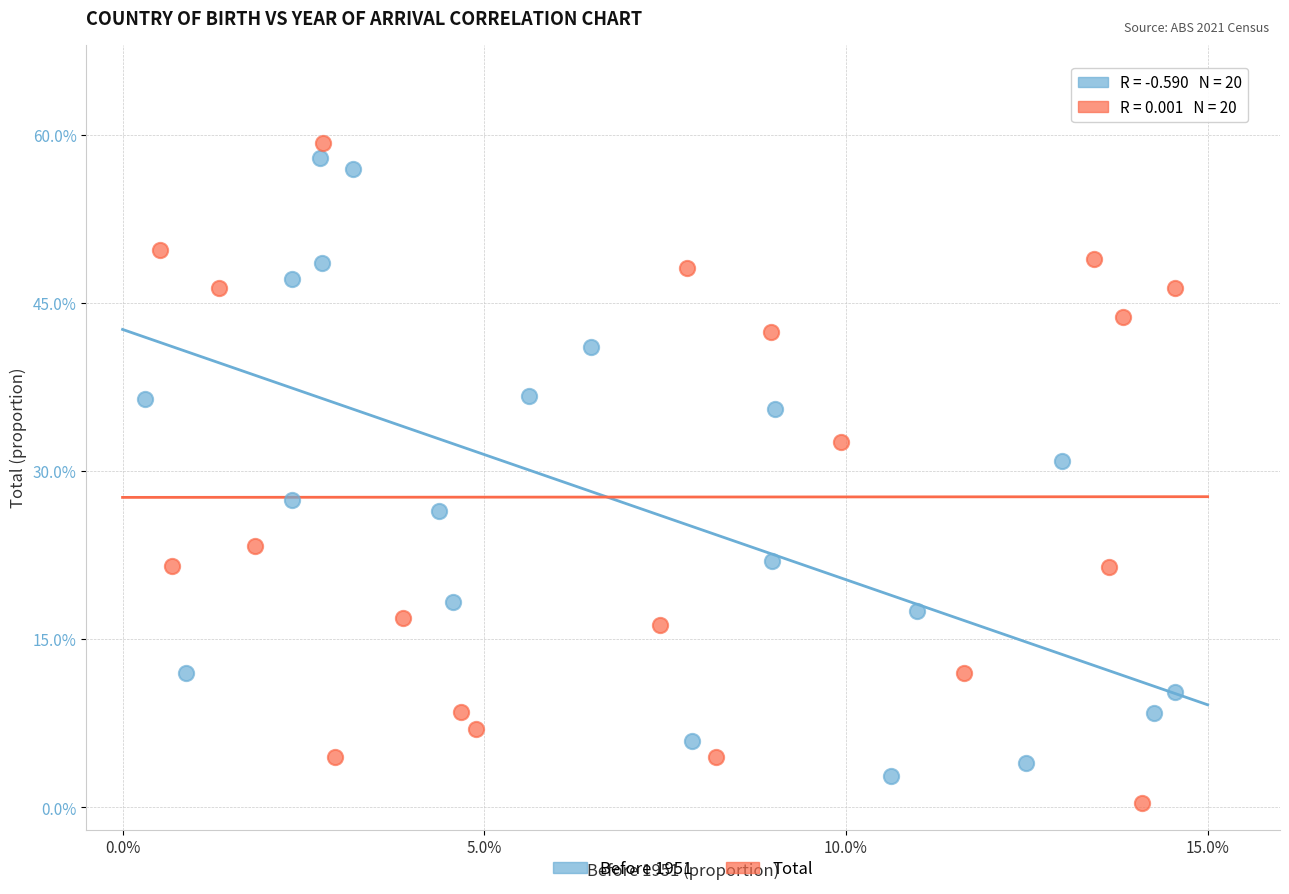

What are all the series names shown in the legend?

Before 1951, Total